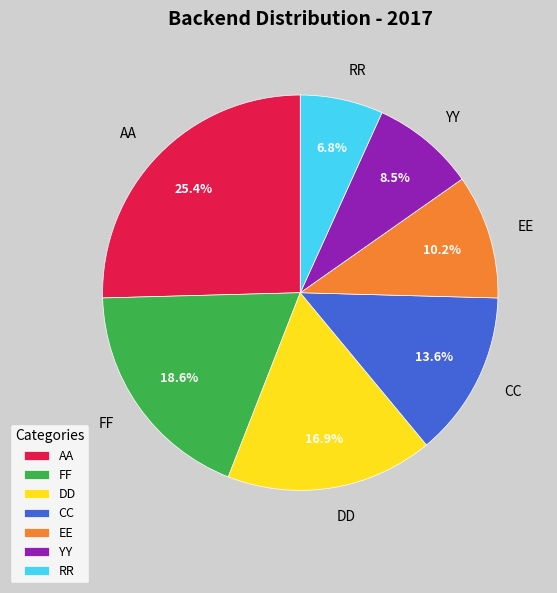

The AA slice represents 35% of the pie. True or false?

False